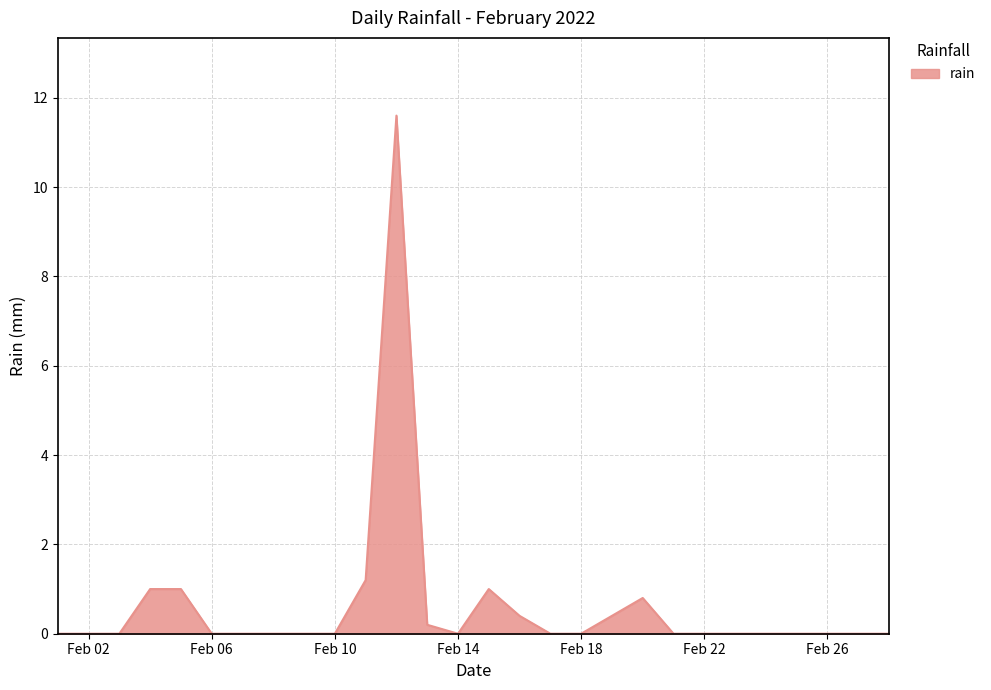

What is the difference between the maximum and minimum values?

11.6